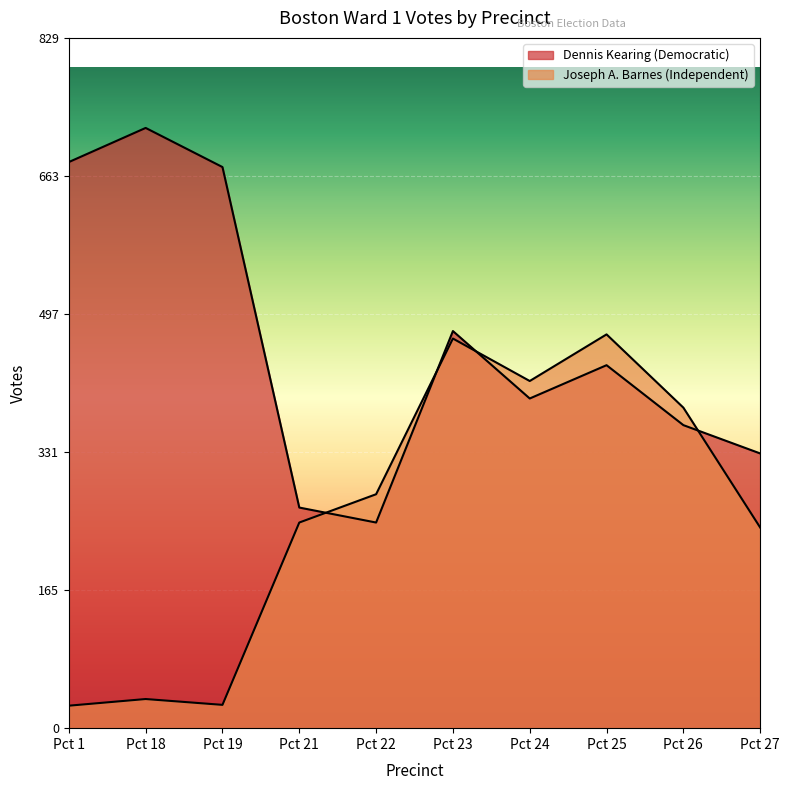

Which series changed the most between Pct 1 and Pct 24?

Joseph A. Barnes